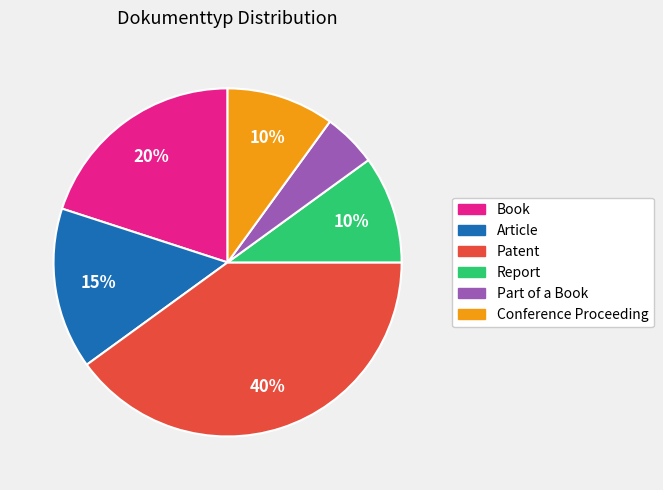

Between Part of a Book and Patent, which is larger?

Patent